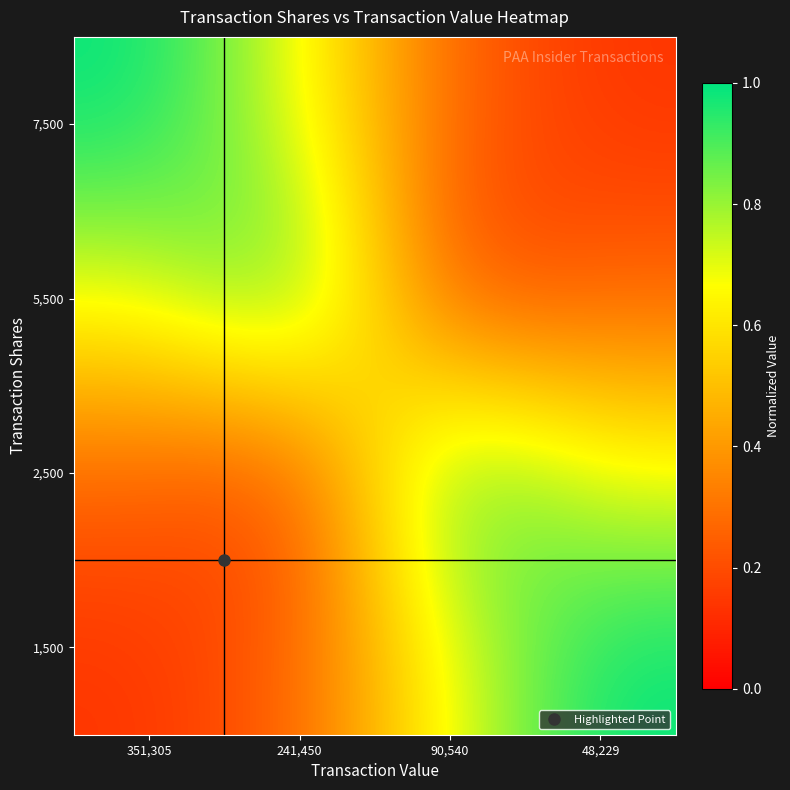

Rank the series at 241,450 from highest to lowest value.

5,500, 7,500, 1,500, 2,500